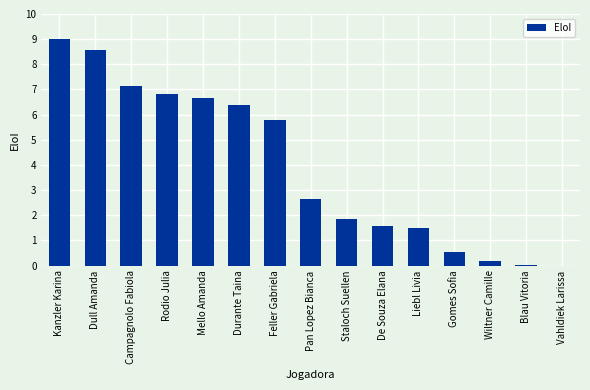

Where does the data first go above 2?

Kanzler Karina